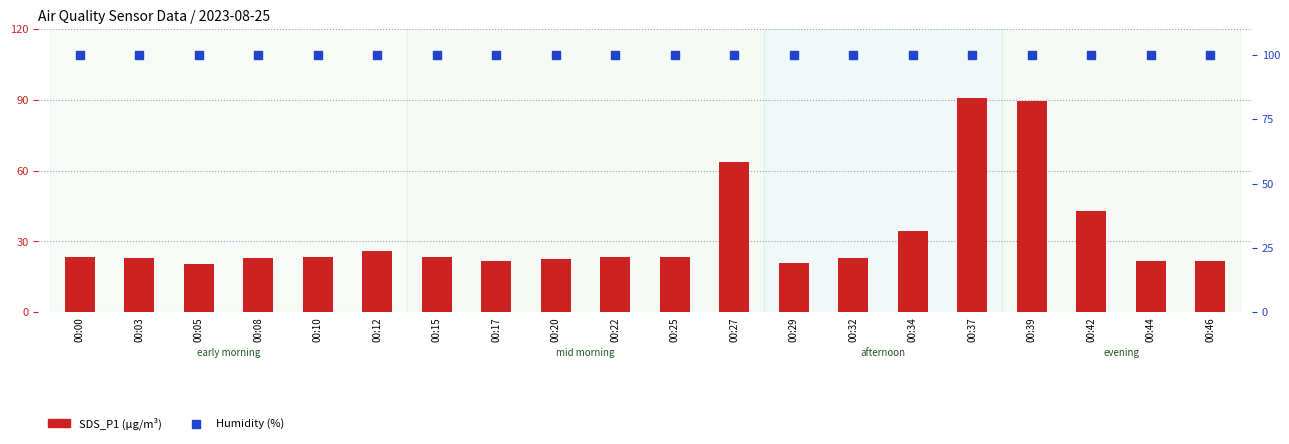

Which series has the widest spread of Y values?

SDS_P1 (µg/m³)